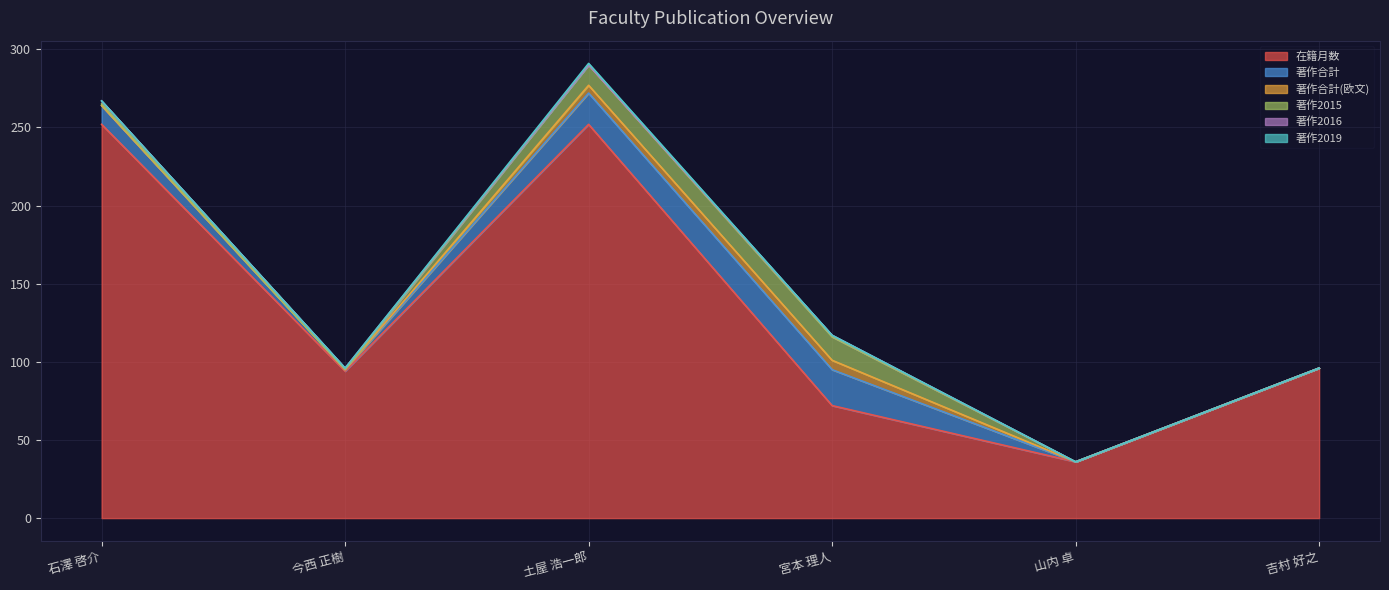

At which category does 在籍月数 reach its first local valley?

今西 正樹